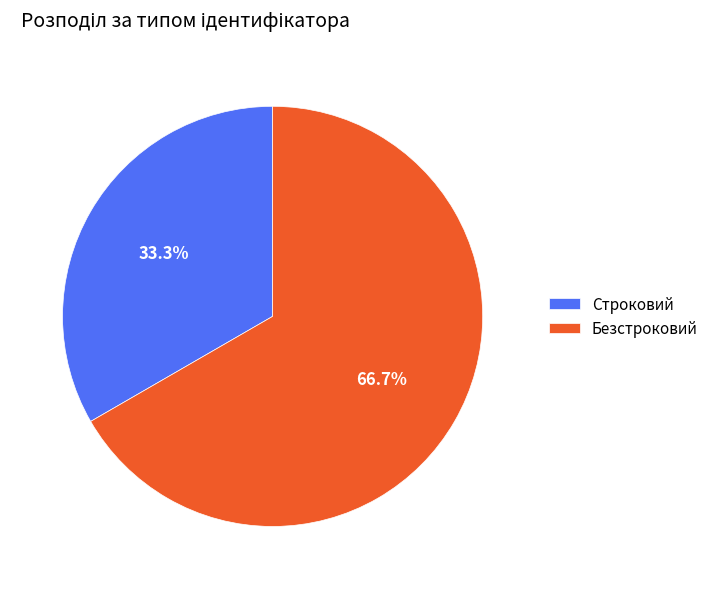

To the nearest percent, what is the difference between the Строковий and Безстроковий slice percentages?

33%